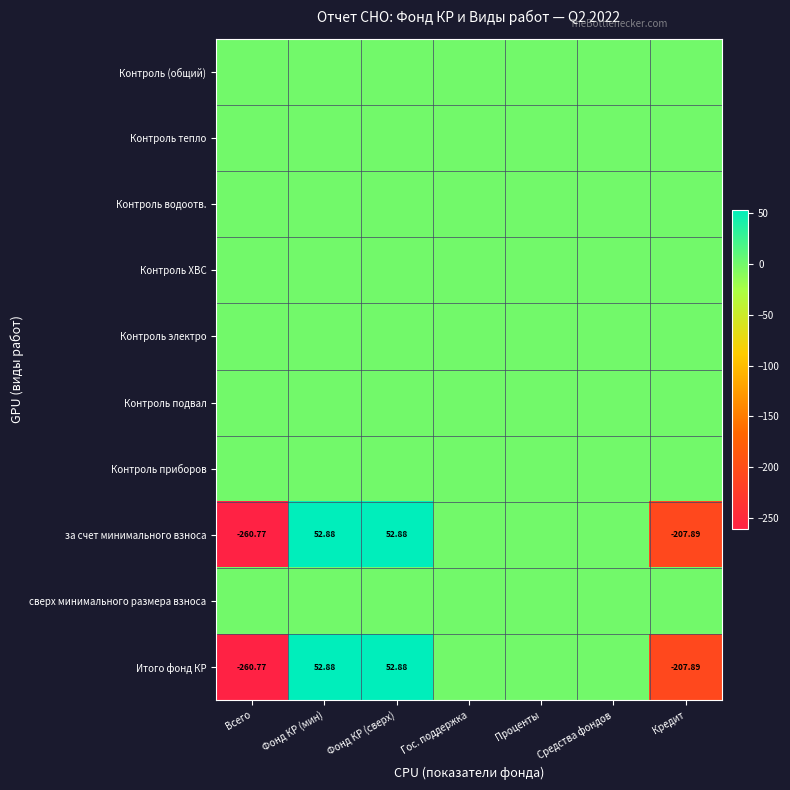

What is the spread (max minus min) of values at Фонд КР (мин)?

52.9